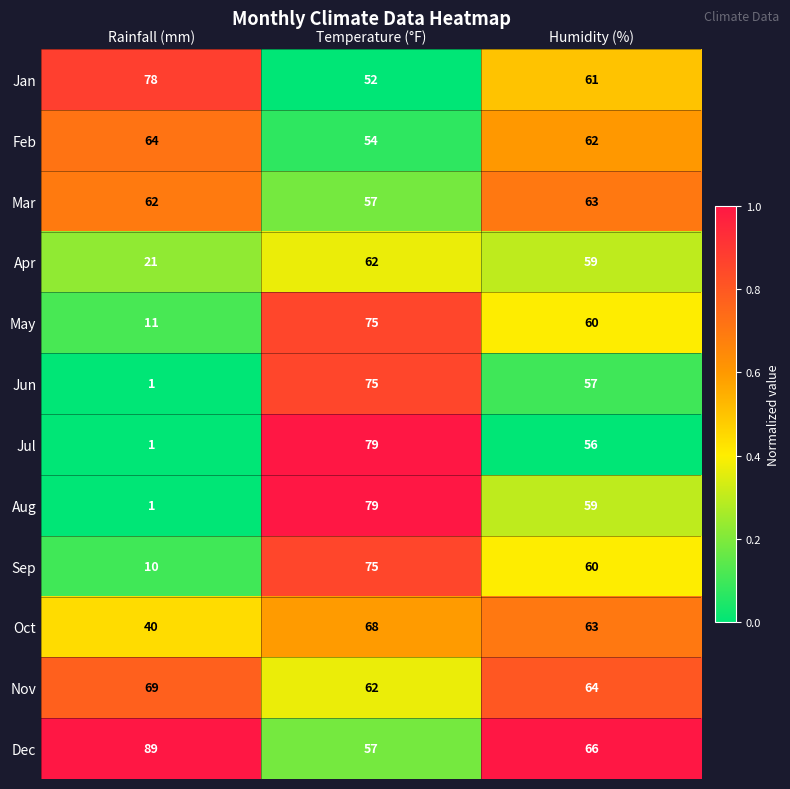

What is the sum of the Nov values at Temperature (°F) and Humidity (%)?

126